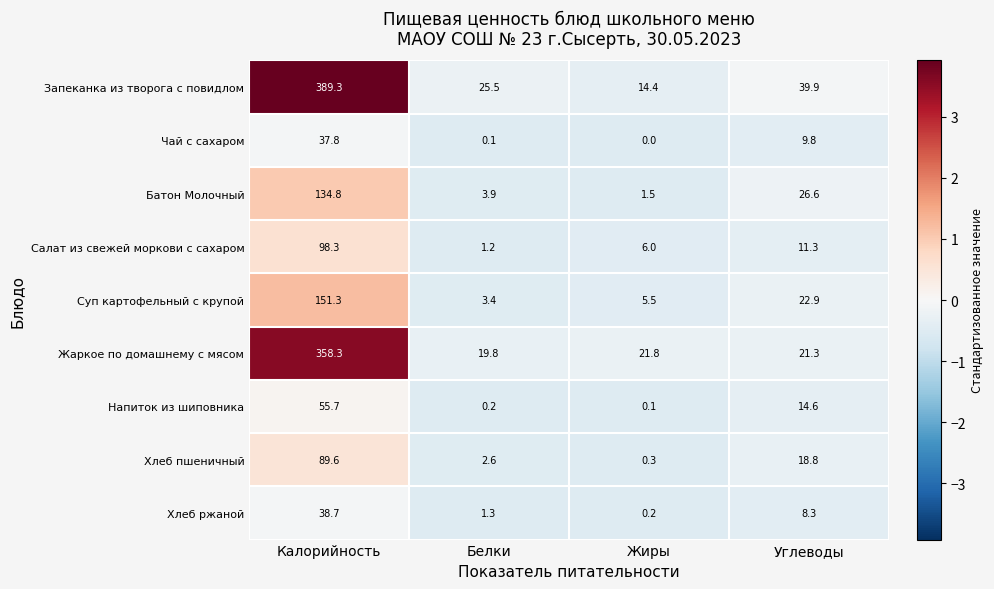

Which series has the largest range (max minus min)?

Запеканка из творога с повидлом